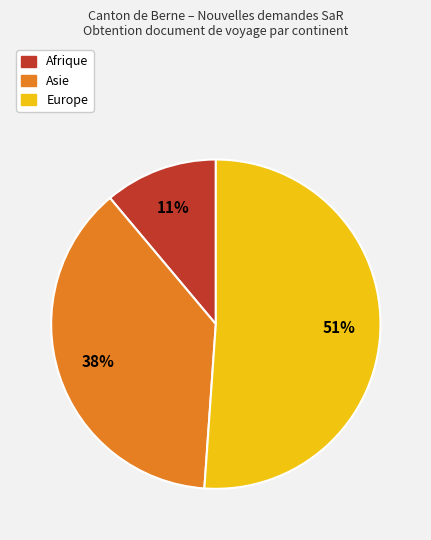

To the nearest percent, what is the average slice percentage?

33%